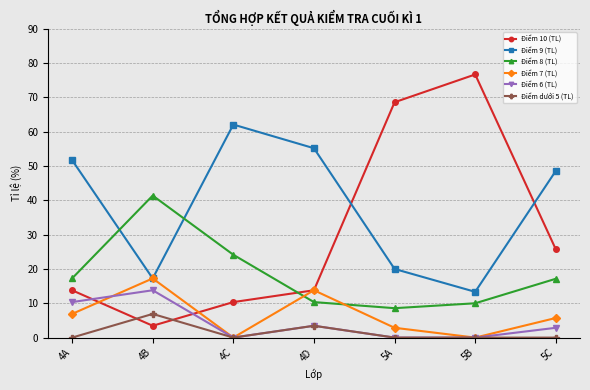

Between 5B and 5C, which series saw the biggest shift?

Điểm 10 (TL)